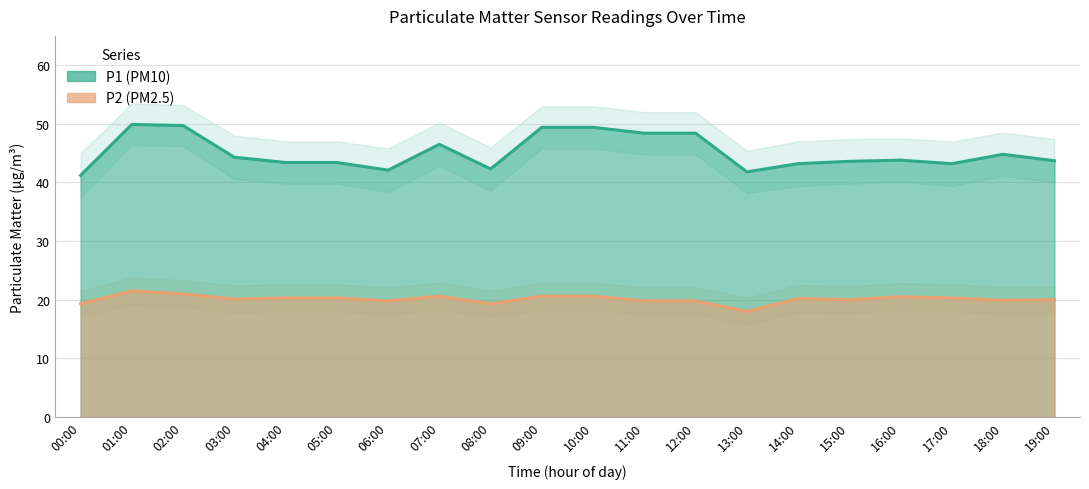

Reading left to right, extract all data points from this chart.

P1: 41.2	49.9	49.7	44.3	43.4	43.4	42.1	46.5	42.3	49.4	49.4	48.4	48.4	41.8	43.2	43.6	43.8	43.2	44.8	43.7
P2: 19.3	21.5	21.0	20.1	20.3	20.3	19.8	20.6	19.3	20.6	20.6	19.8	19.8	18.0	20.2	20.0	20.5	20.3	19.9	20.0